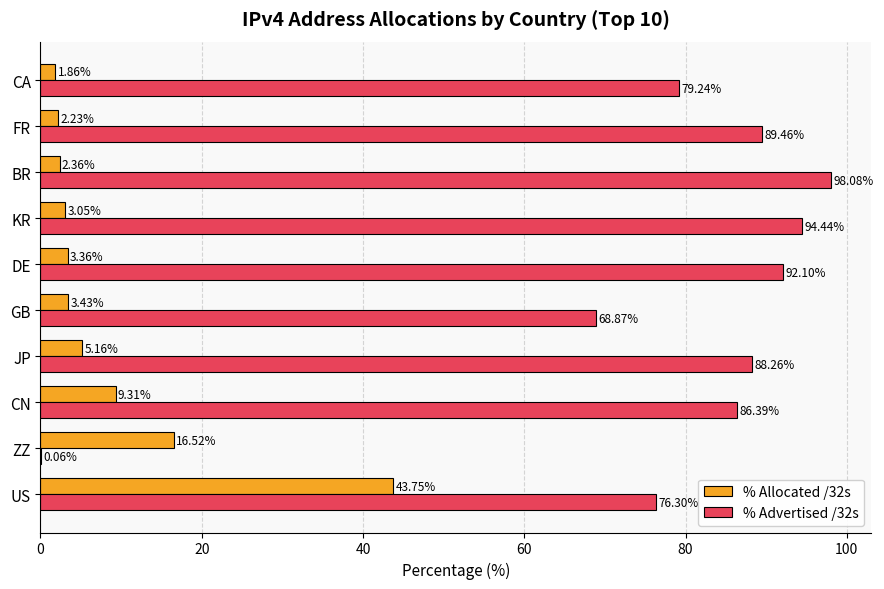

At which label is % Allocated /32s closest to 22?

ZZ